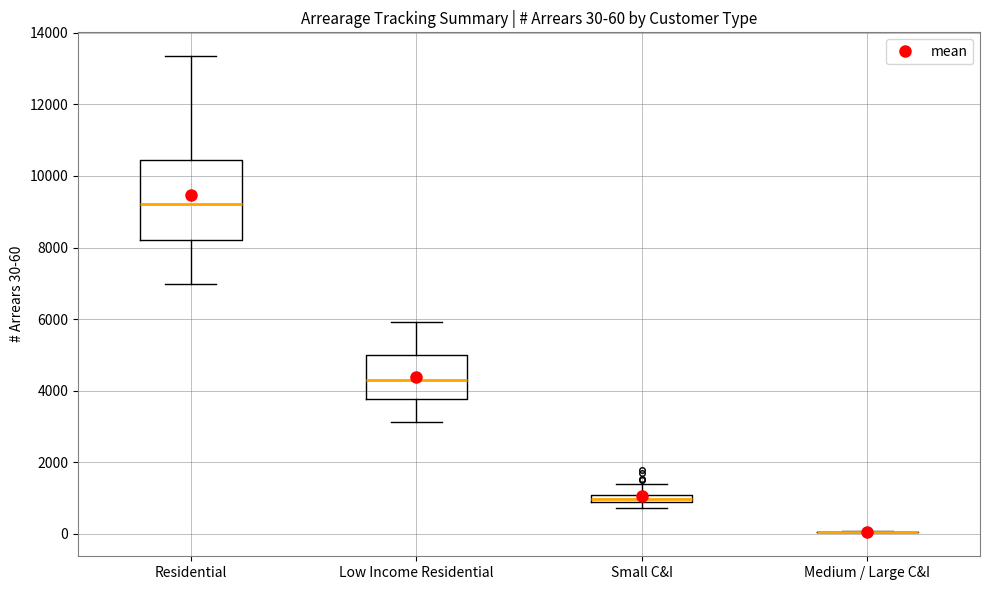

Which box is the tallest, from its lower edge to its upper edge?

Residential